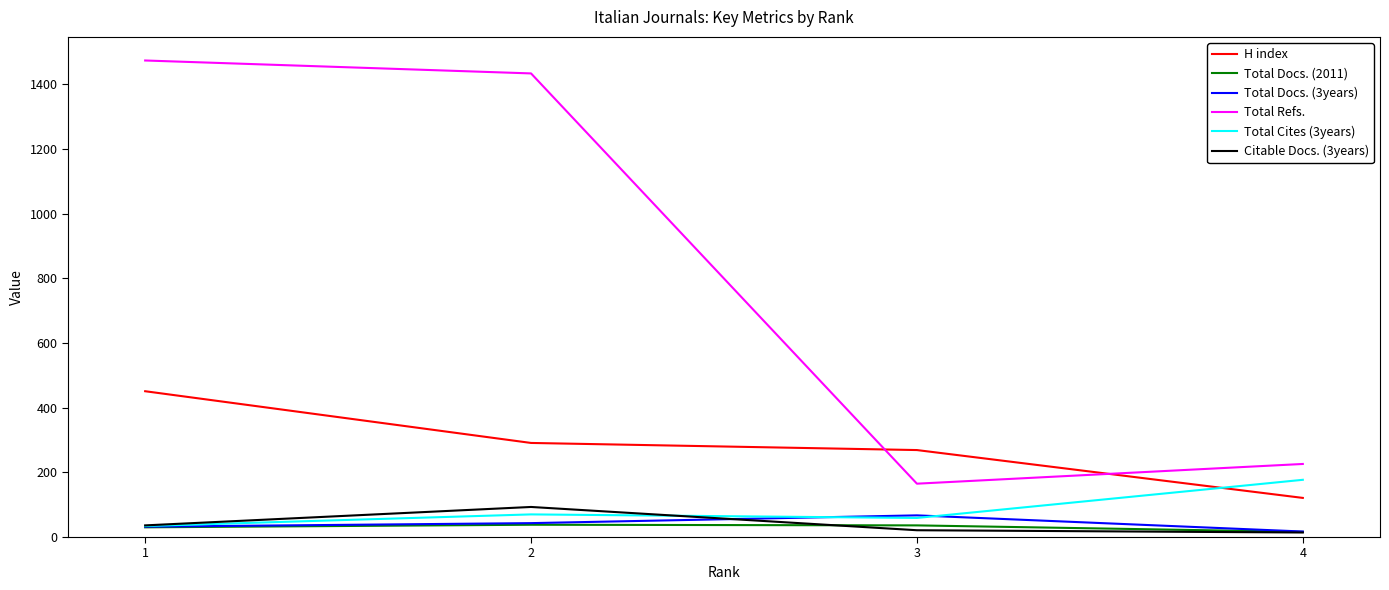

Which series changed the most between 2 and 3?

Total Refs.